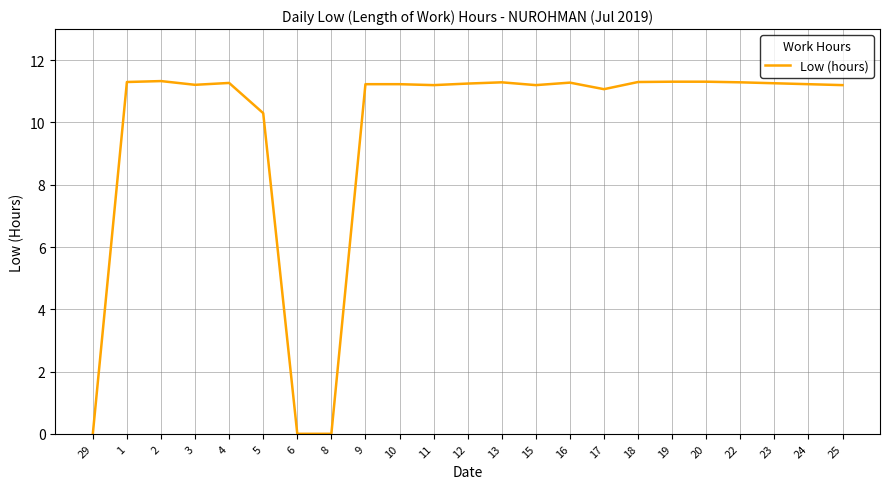

Read the value at 25.

11.2